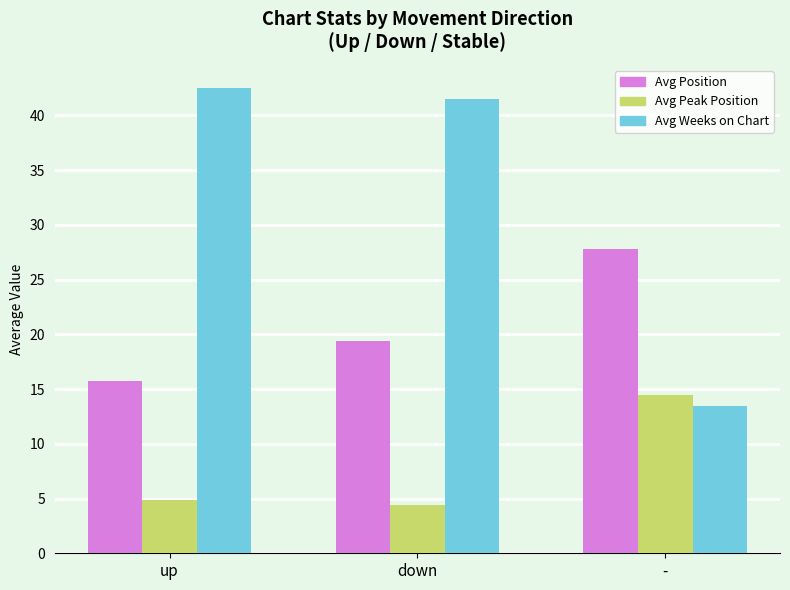

Is it true that Avg Position equals 37.3 at -?

False